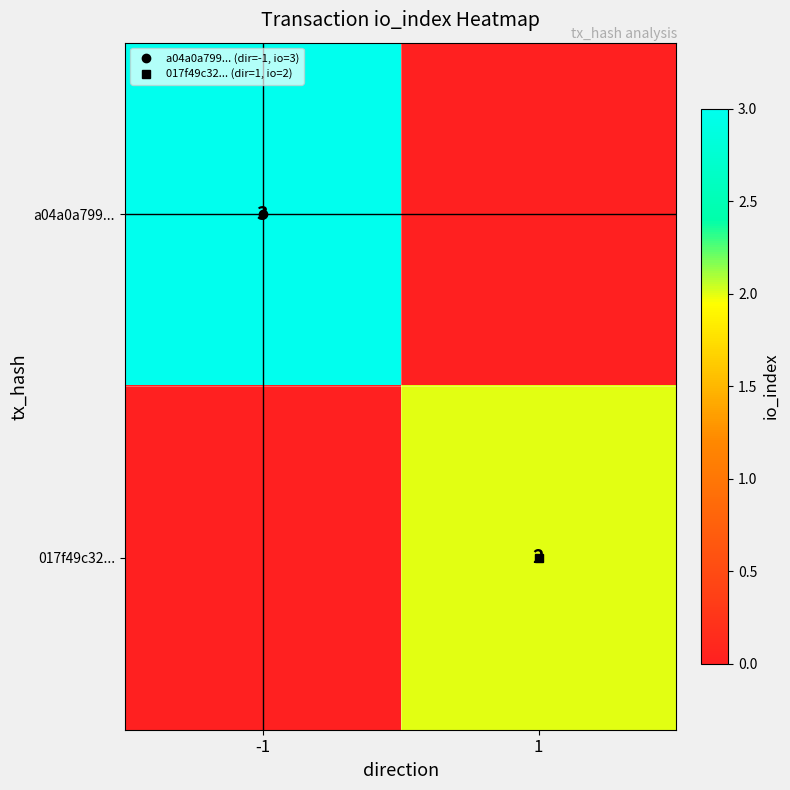

List the series in order of their peak value, lowest first.

017f49c32..., a04a0a799...